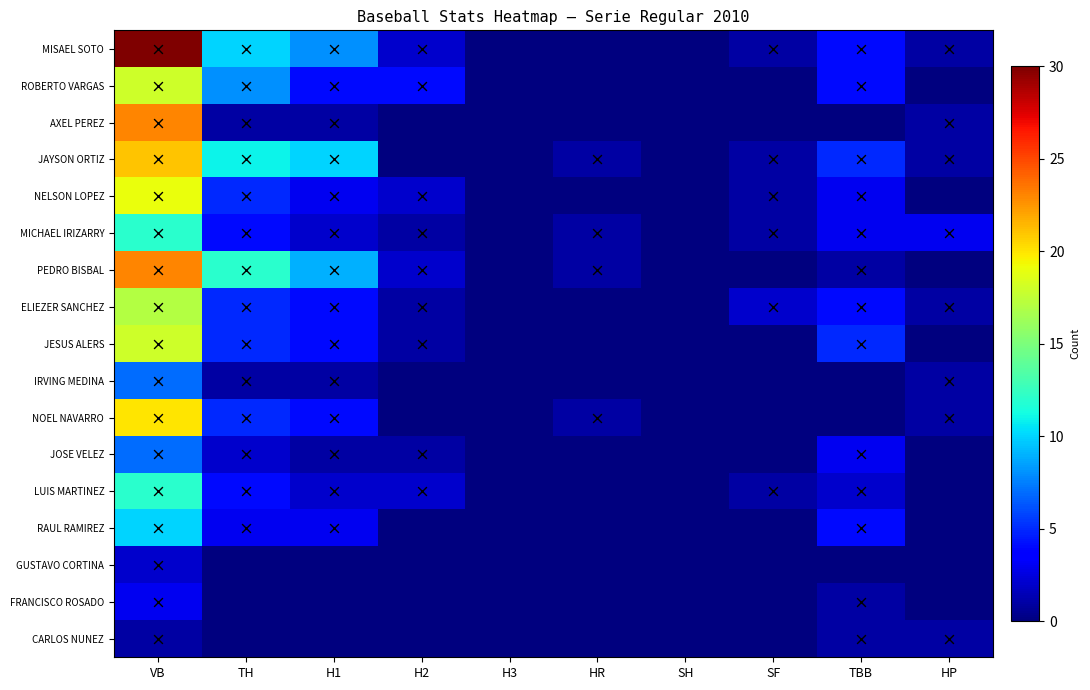

At HP, list the series in order from smallest to largest.

ROBERTO VARGAS, NELSON LOPEZ, PEDRO BISBAL, JESUS ALERS, JOSE VELEZ, LUIS MARTINEZ, RAUL RAMIREZ, GUSTAVO CORTINA, FRANCISCO ROSADO, MISAEL SOTO, AXEL PEREZ, JAYSON ORTIZ, ELIEZER SANCHEZ, IRVING MEDINA, NOEL NAVARRO, CARLOS NUNEZ, MICHAEL IRIZARRY